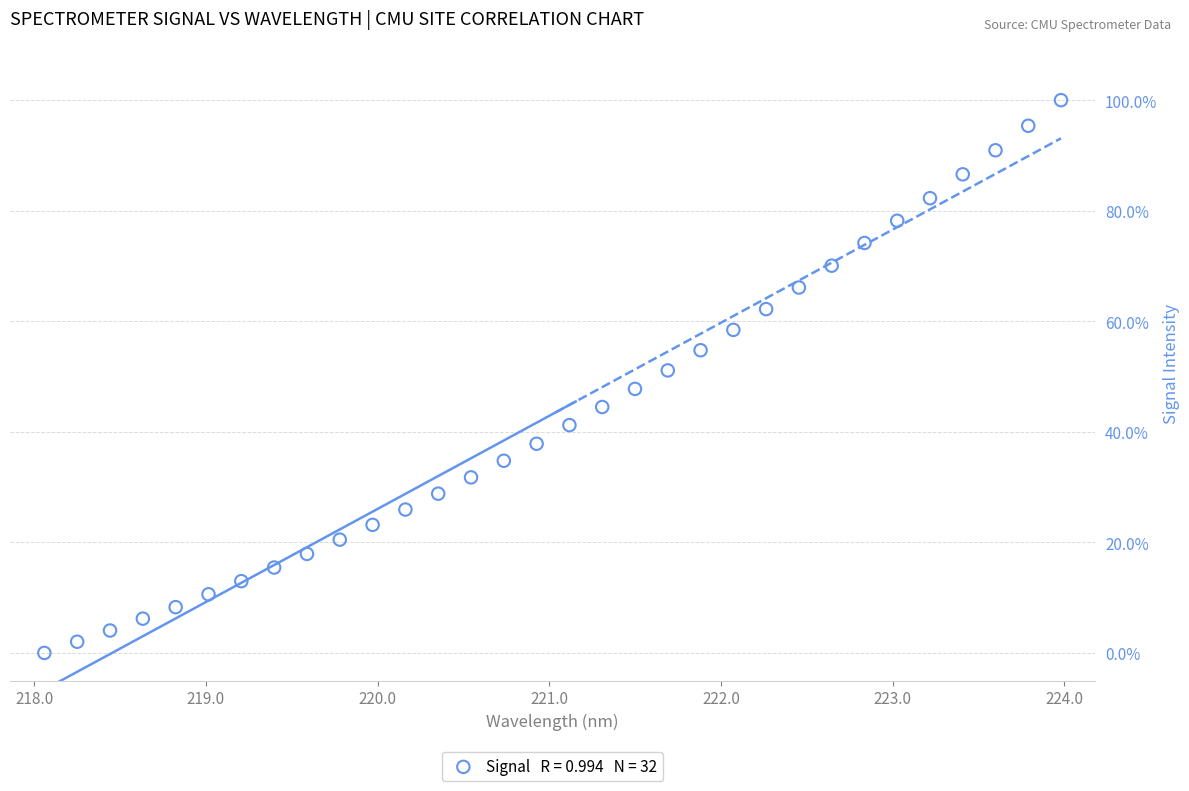

What is the range of Y values (max minus min)?

100.0